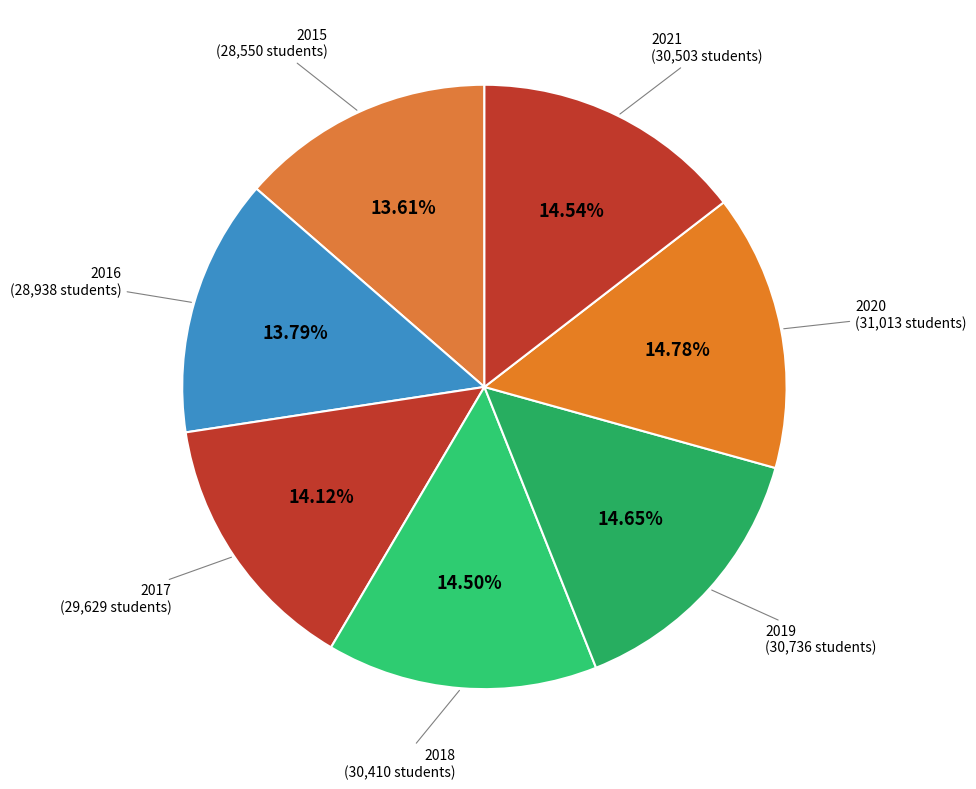

The 2021 slice represents 8% of the pie. True or false?

False